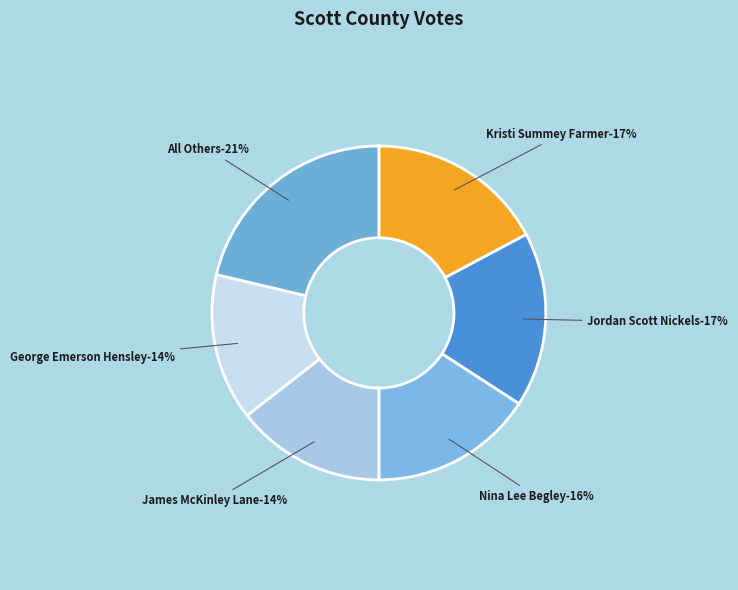

Rank the categories by value from highest to lowest.

All Others, Kristi Summey Farmer, Jordan Scott Nickels, Nina Lee Begley, James McKinley Lane, George Emerson Hensley